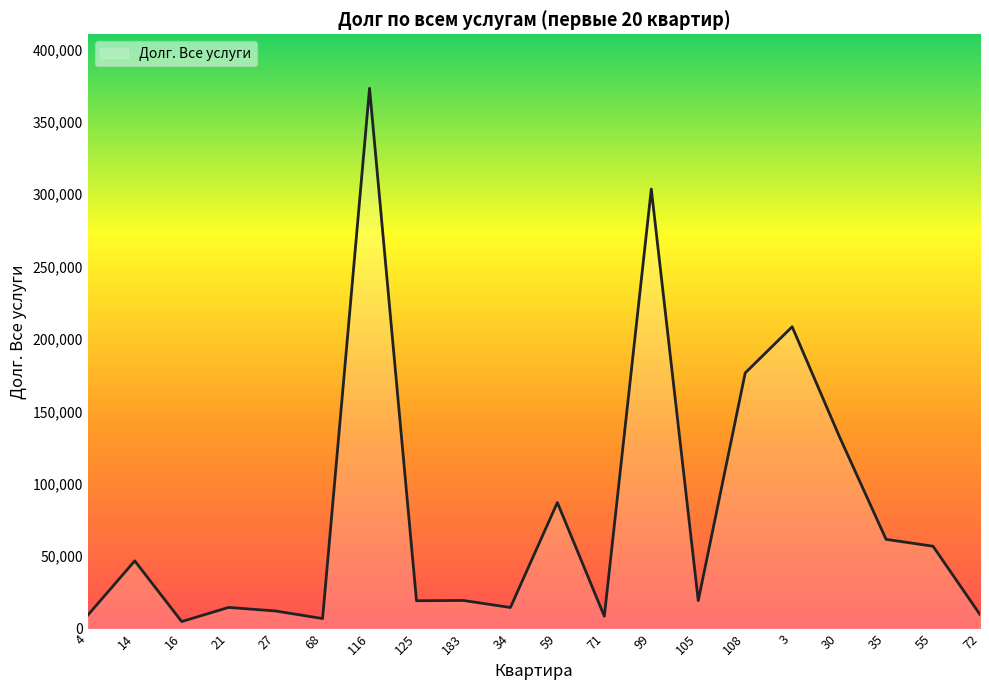

What is the maximum value shown in the chart?

373187.2